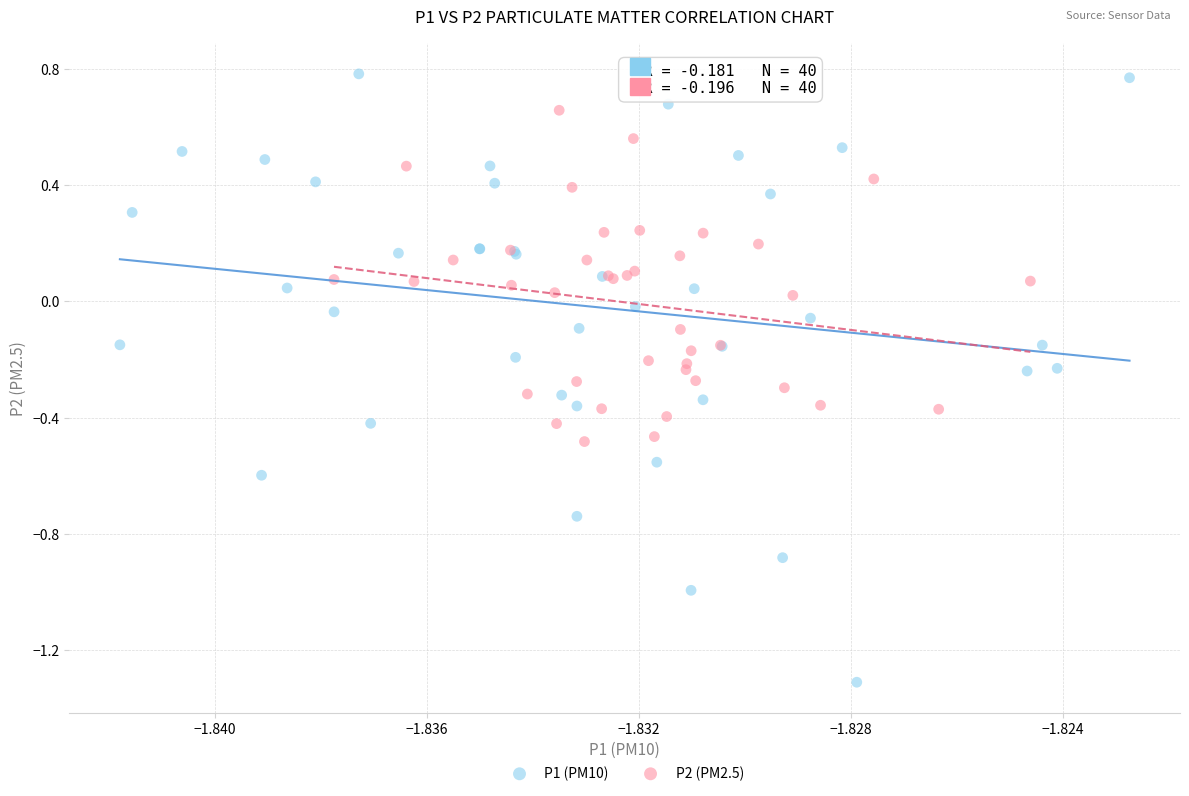

Which series has the widest spread of Y values?

P1 (PM10)